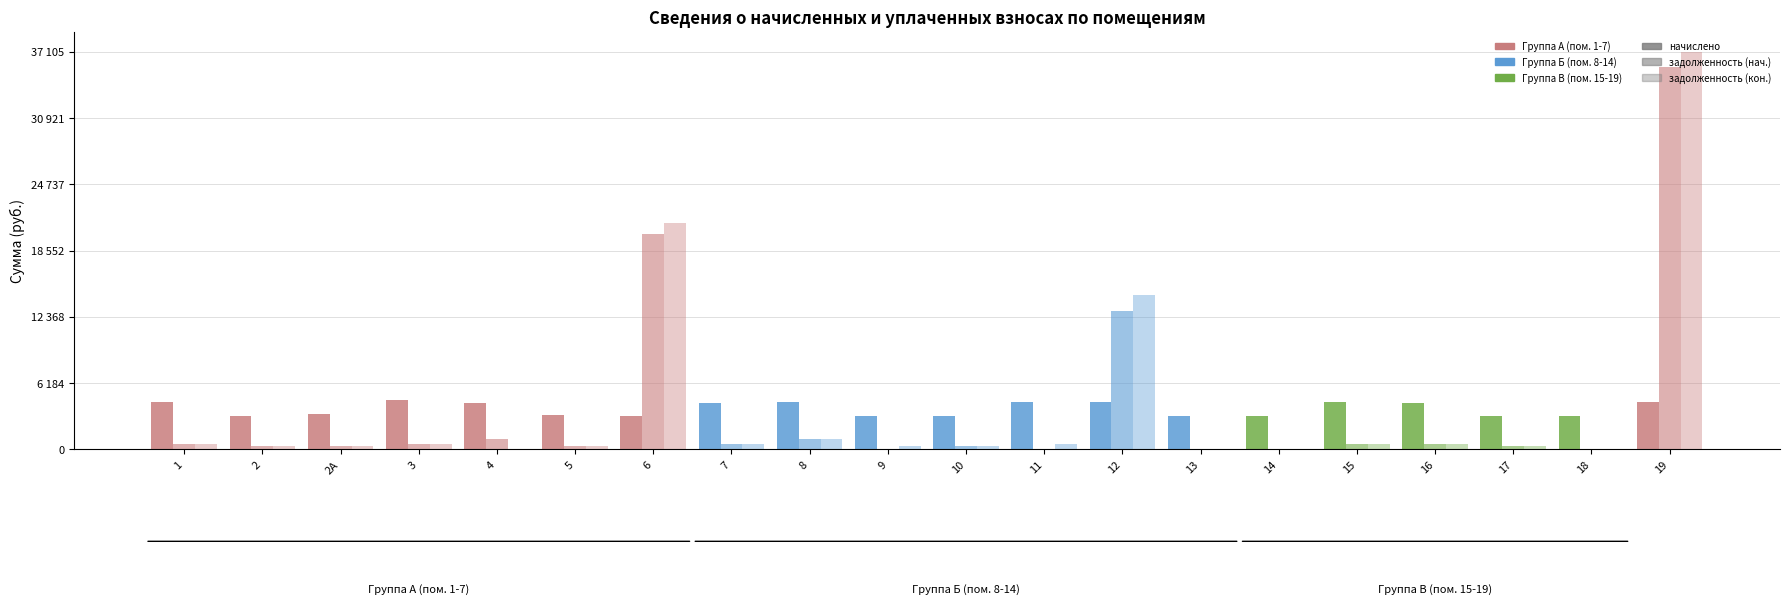

Does the chart contain stacked bars?

No